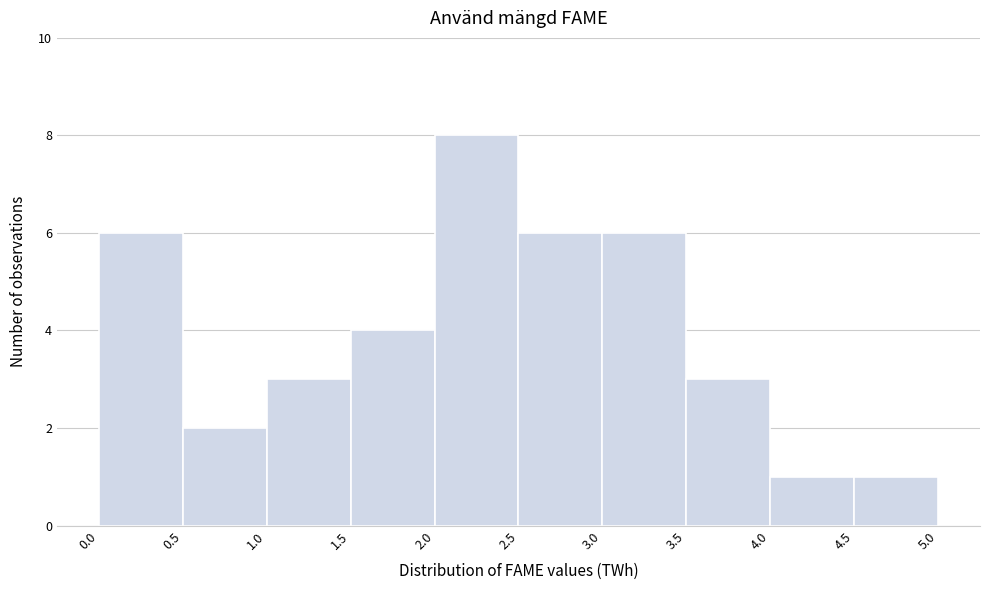

Which range on the x-axis has the tallest bar?

2.0 to 2.5